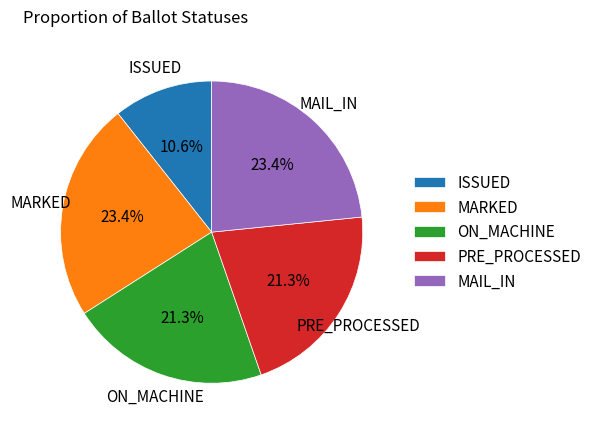

Is the sum of PRE_PROCESSED and ISSUED greater than half?

No